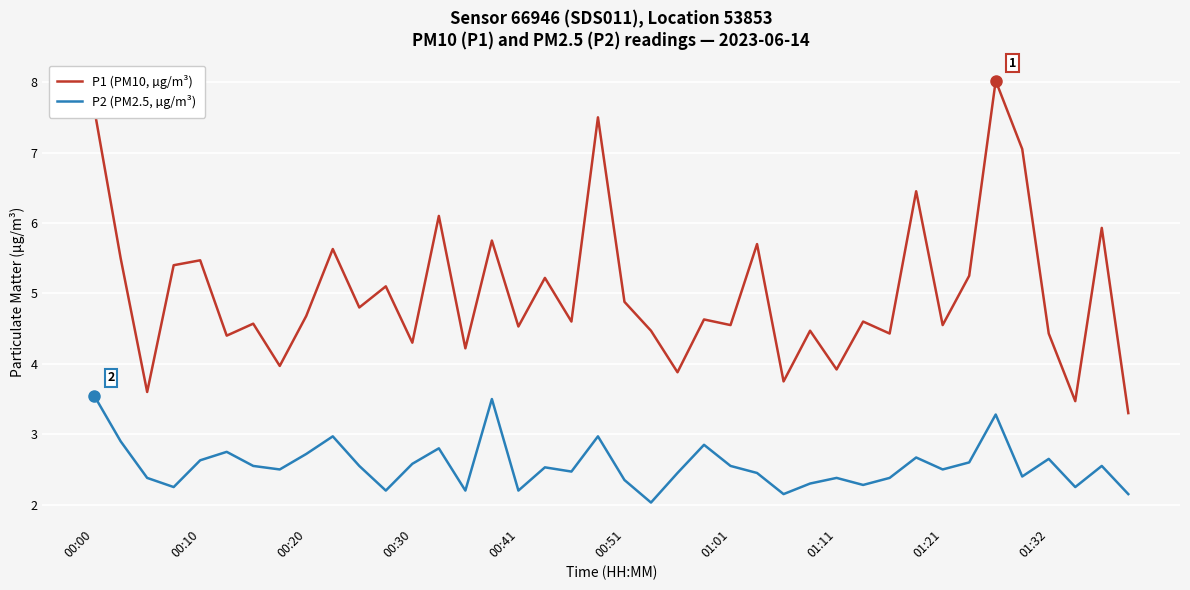

What are all the series names shown in the legend?

P1 (PM10, µg/m³), P2 (PM2.5, µg/m³)